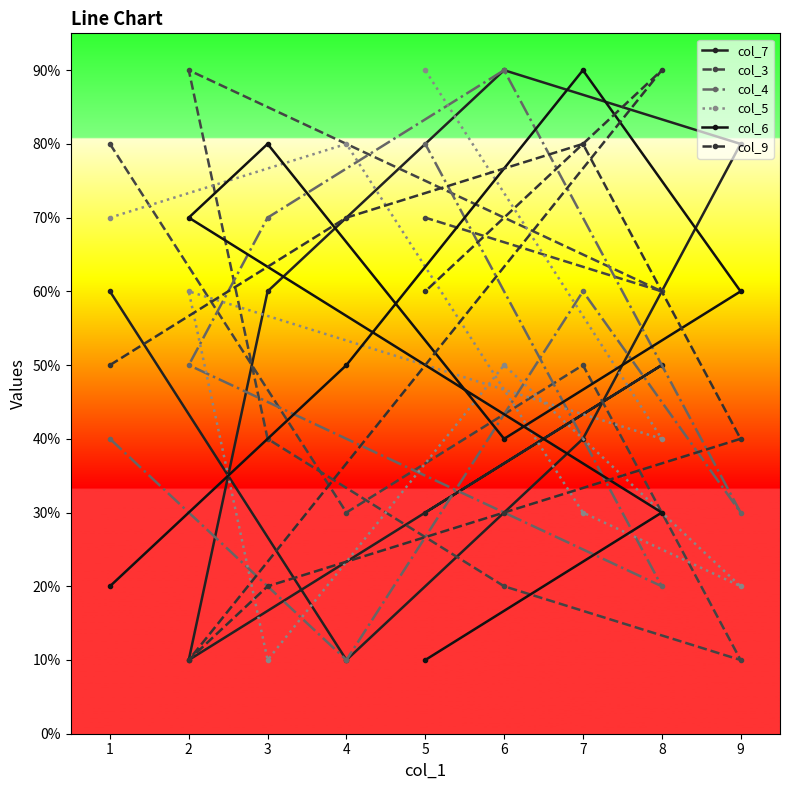

The col_6 series shows 1 at 1. True or false?

False